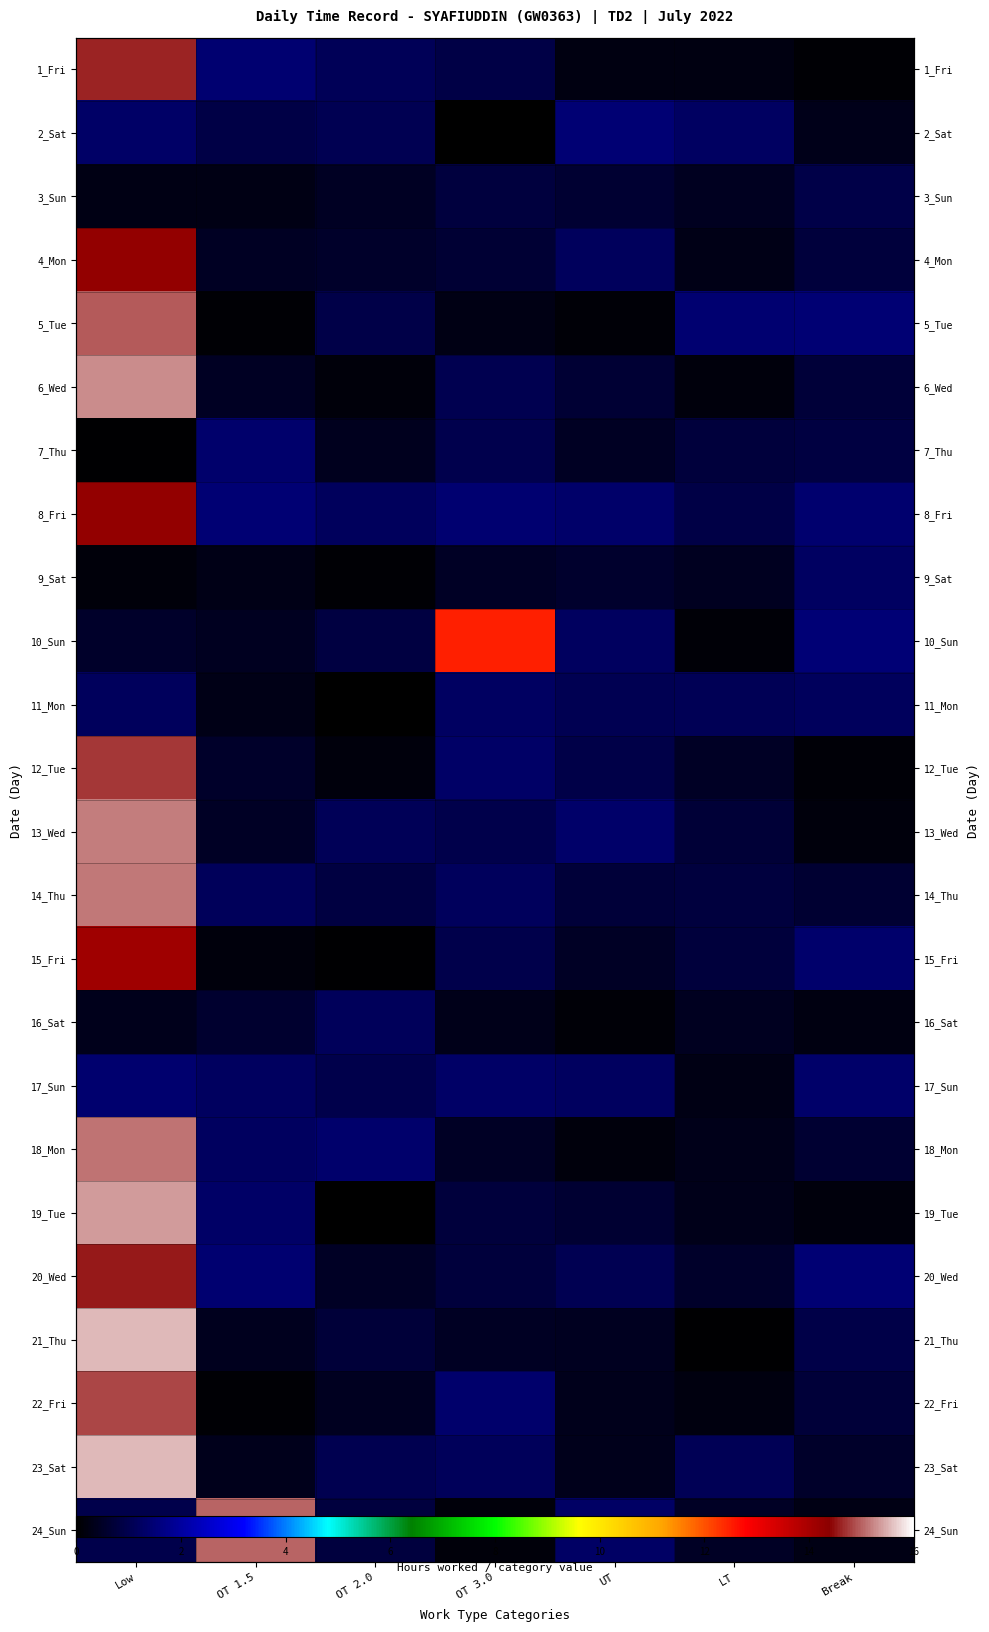

Is the value of 12_Tue at LT greater than the value of 21_Thu at UT?

Yes